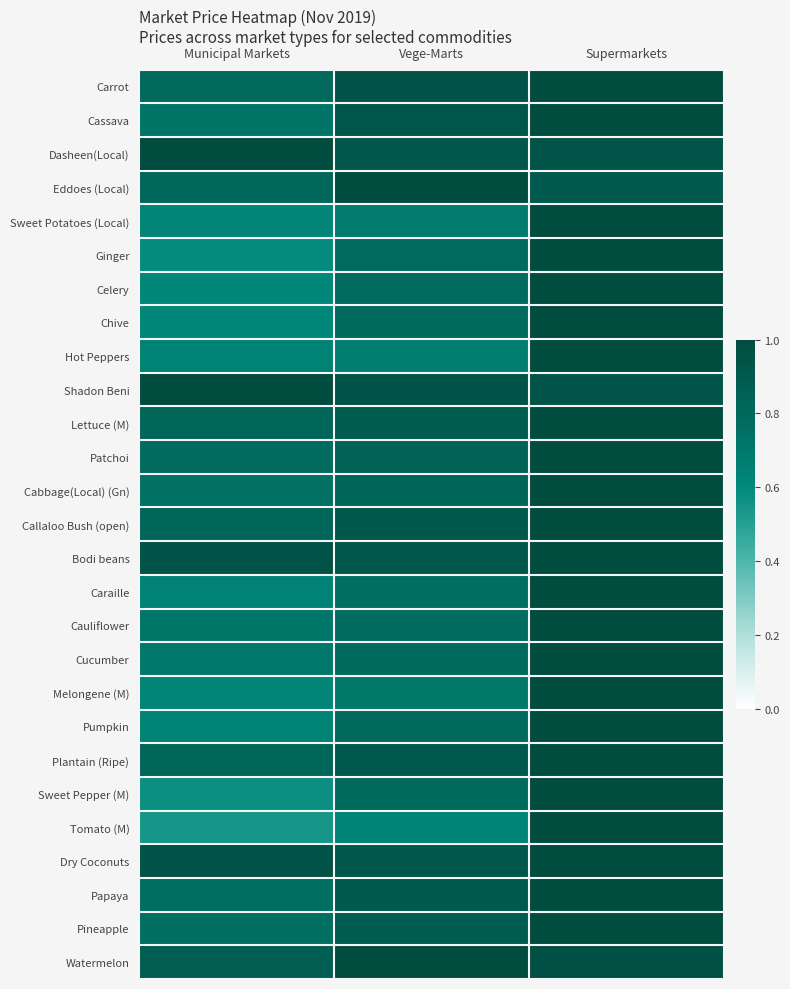

How many series are shown in this chart?

27